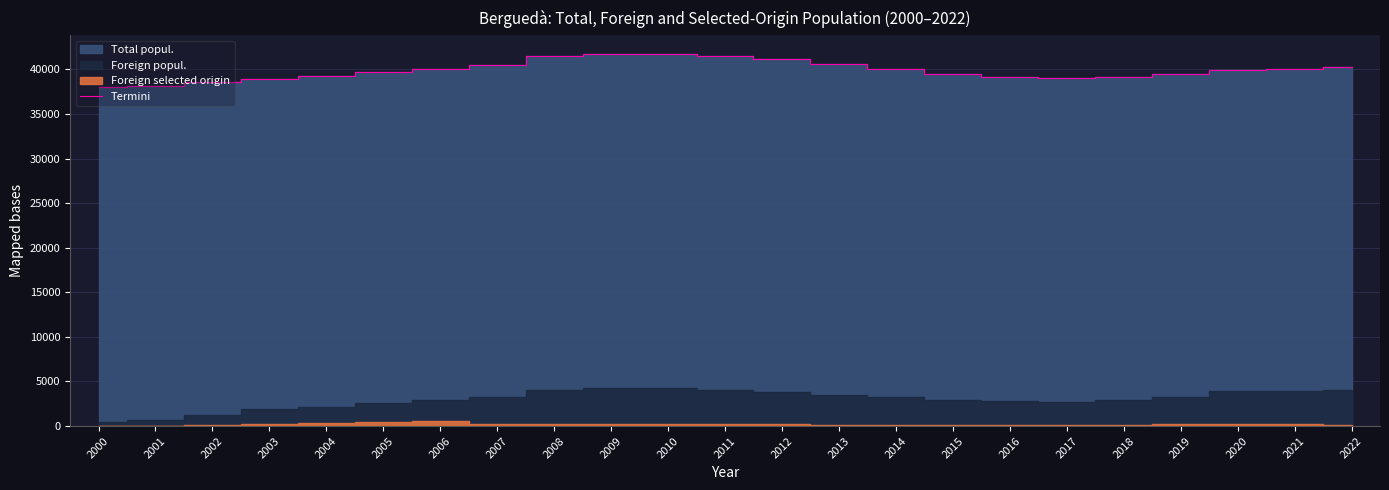

What is the sum of all values?

917971